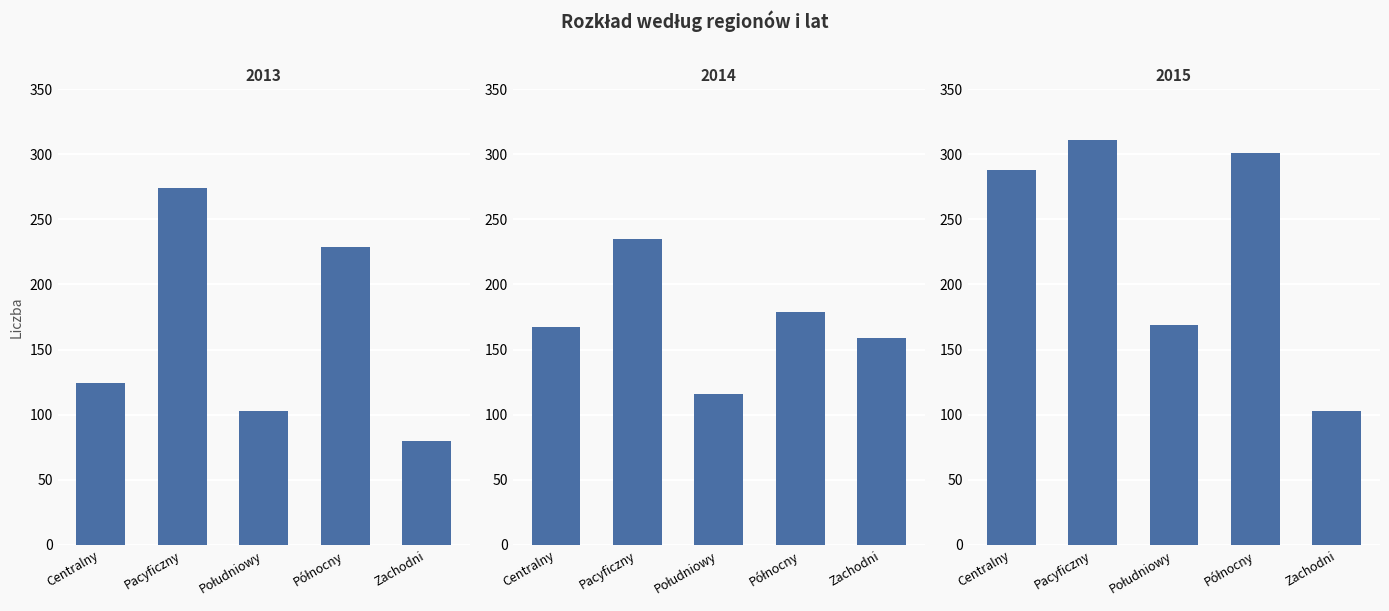

Between Południowy and Zachodni, which is larger?

Południowy